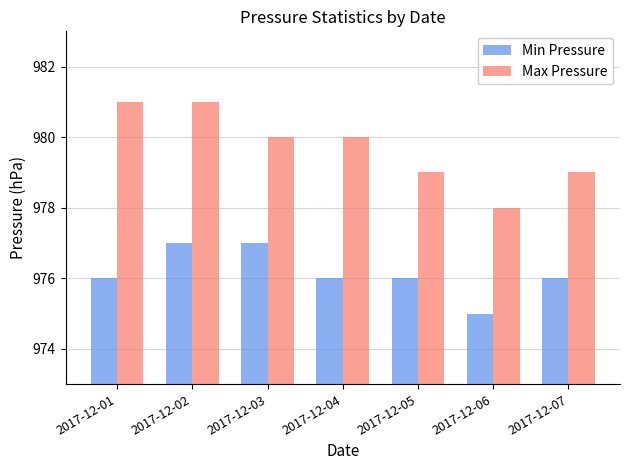

What is the difference between the Max Pressure values at 2017-12-05 and 2017-12-06?

1